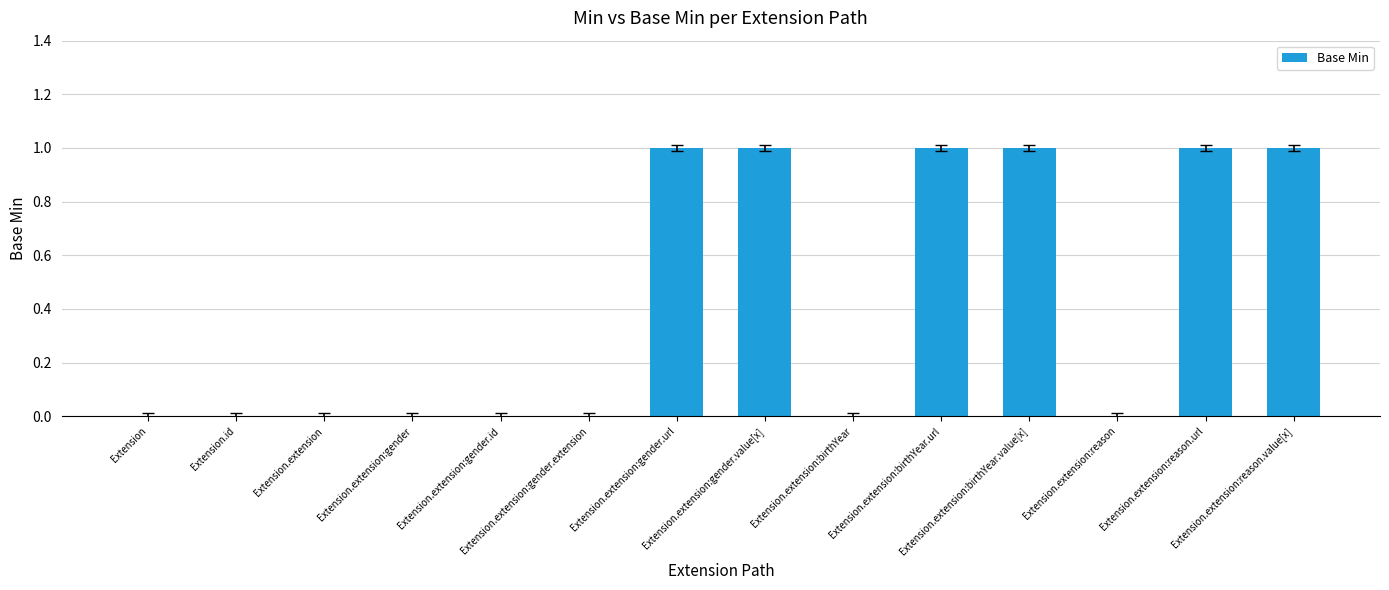

What is the maximum value shown in the chart?

1